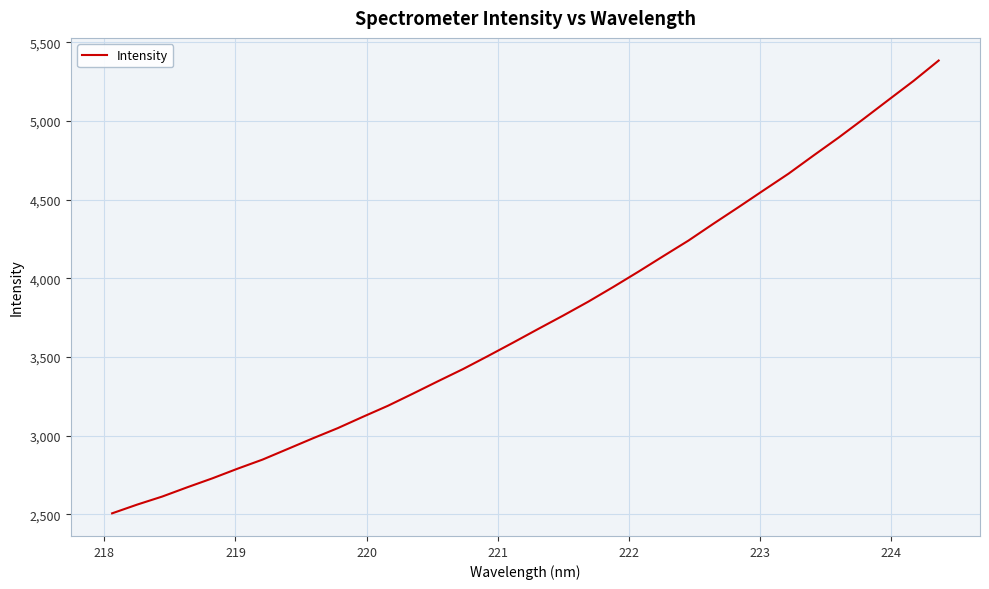

What is the smallest value displayed?

2505.9